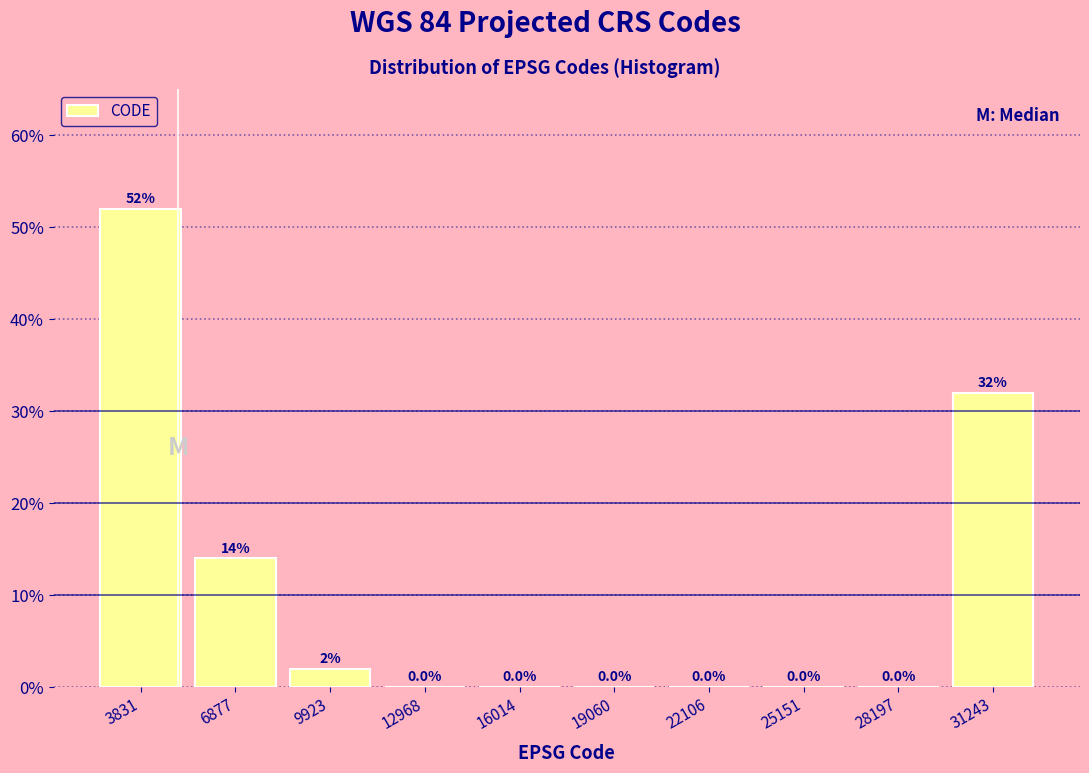

Which range on the x-axis has the tallest bar?

2500 to 5500